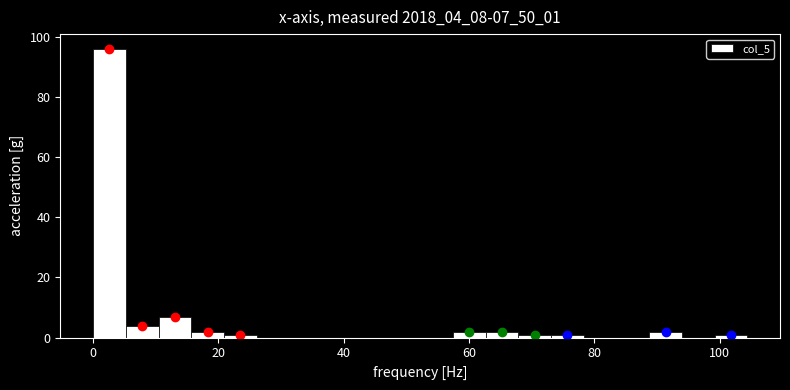

Around what value on the x-axis is the tallest bar? Give the approximate position of its centre, as read against the axis.

2